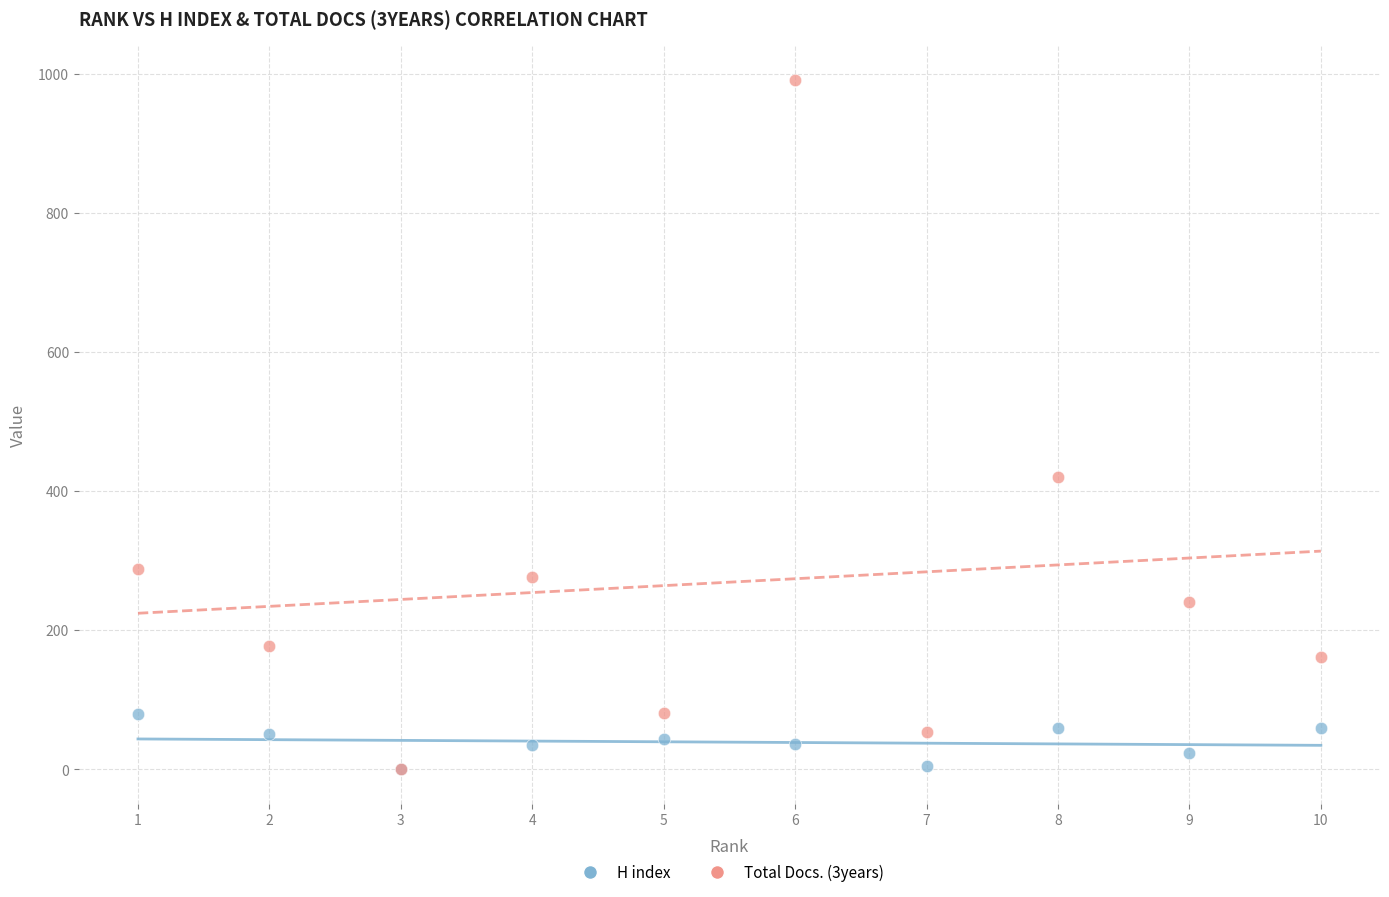

Which series has the largest Y range (max minus min)?

Total Docs. (3years)